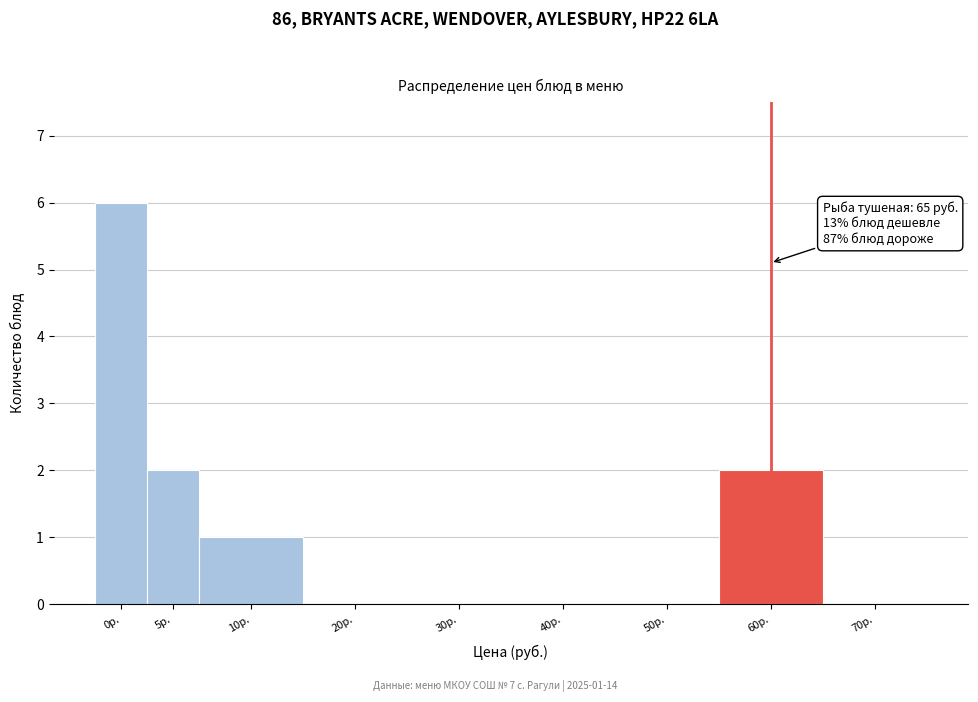

Reading right to left, list all the values displayed in this chart.

70р.=0	60р.=2	50р.=0	40р.=0	30р.=0	20р.=0	10р.=1	5р.=2	0р.=6